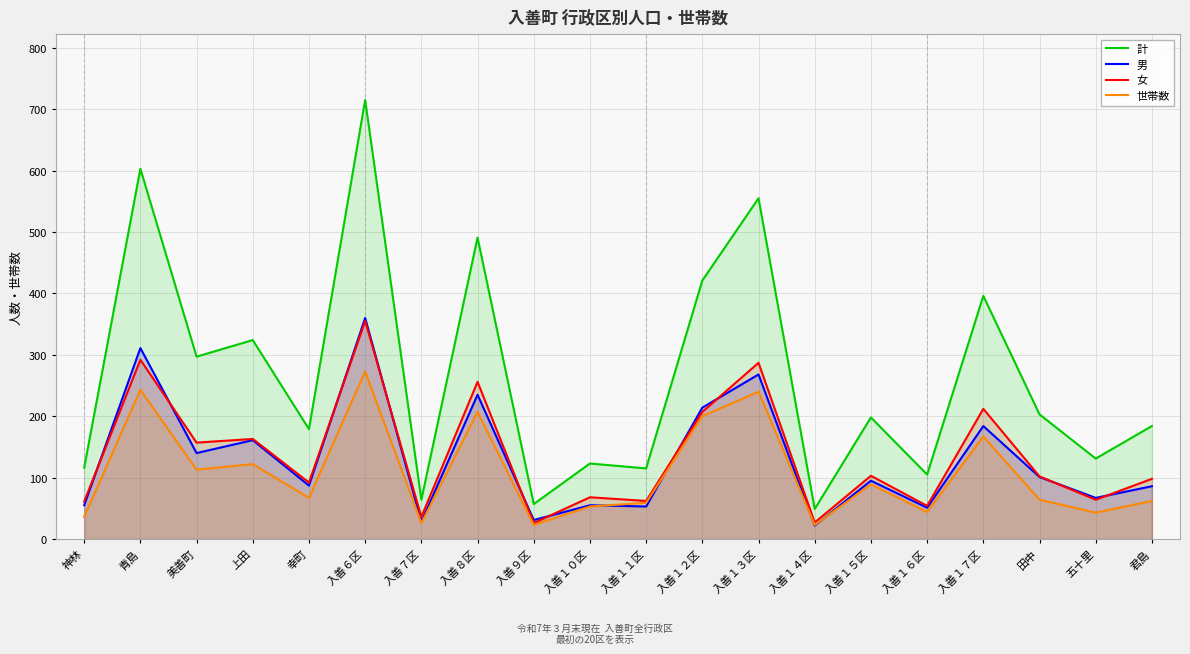

After their last crossing, which series has the higher values: 男 or 女?

女